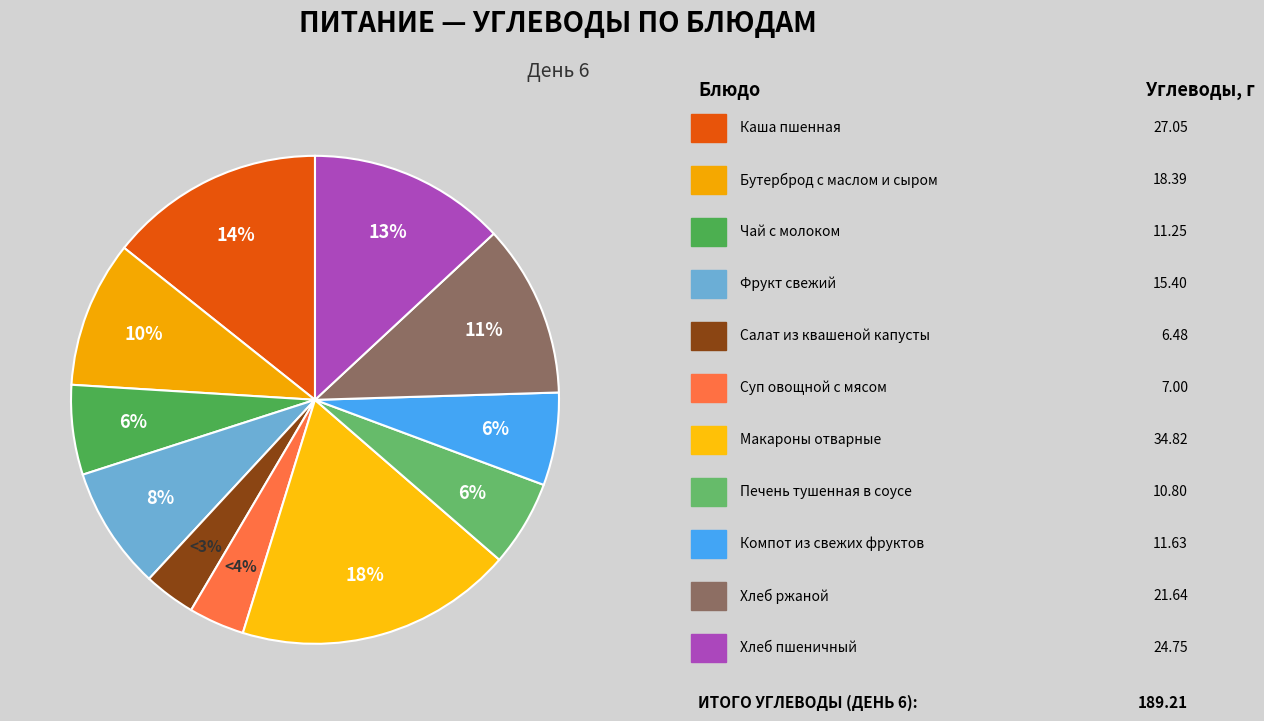

How many segments does this pie chart have?

11